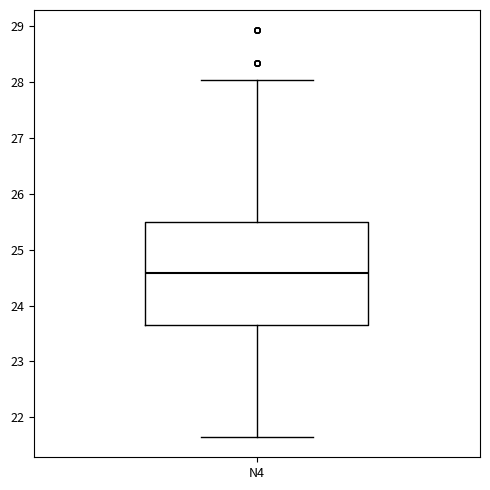

Transcribe this box plot: give where the median line is, the range the box spans, and where the two whiskers end, as read against the y-axis. The values are not printed on the chart, so give them approximately, as read against the axis.

median 24.6, box 23.7 to 25.5, whiskers 21.7 to 28.0